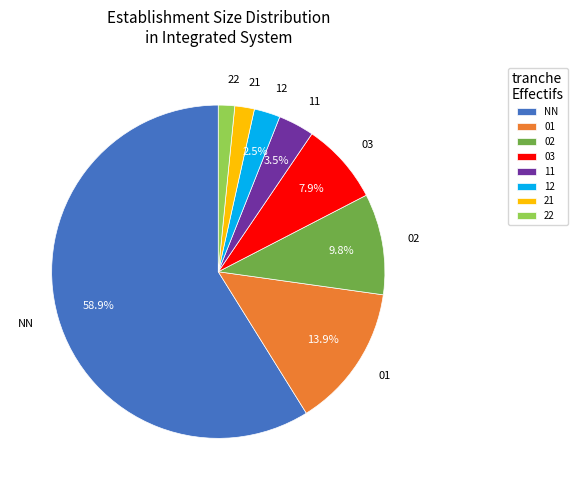

Which category has the biggest portion of the pie?

NN